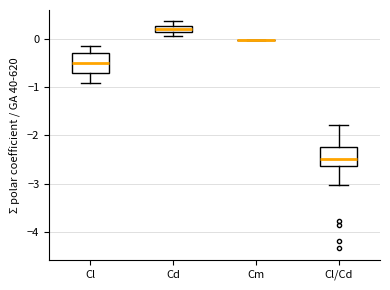

Where does the upper whisker of the box for Cl end on the y-axis? The values are not printed on the chart, so give them approximately, as read against the axis.

-0.2